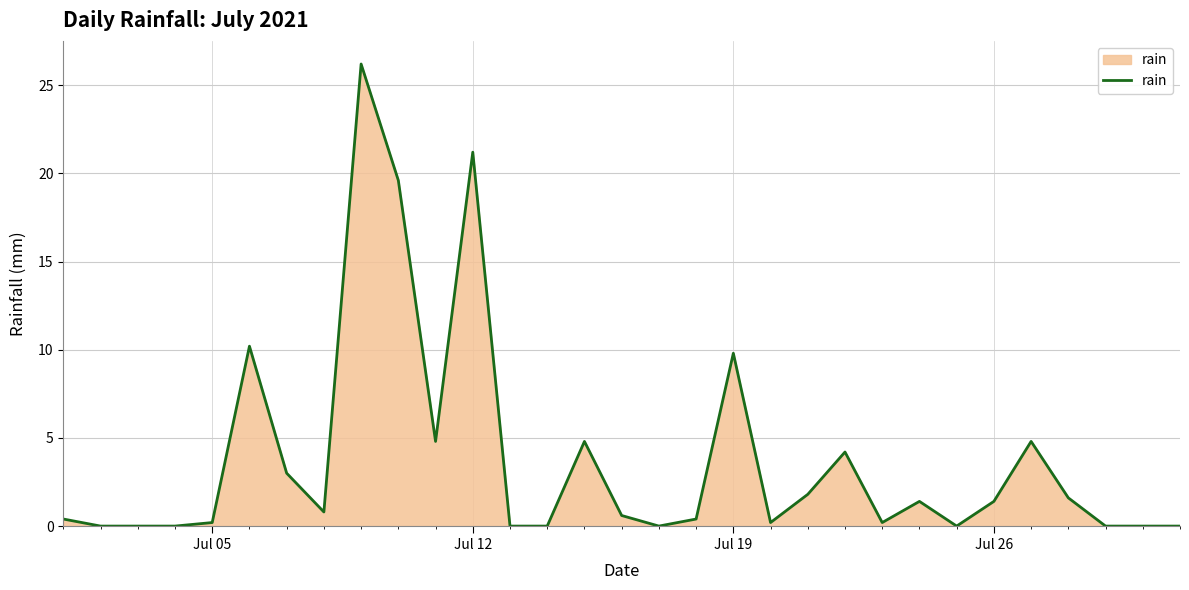

What is the difference between the maximum and minimum values?

26.2